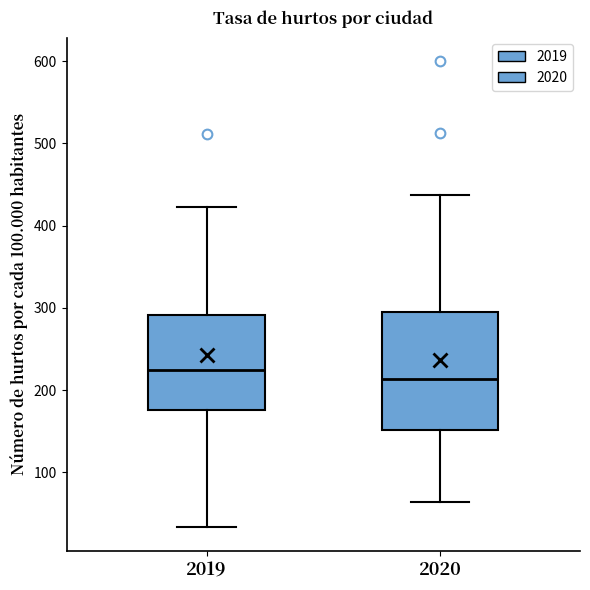

Which box is the tallest, from its lower edge to its upper edge?

2020